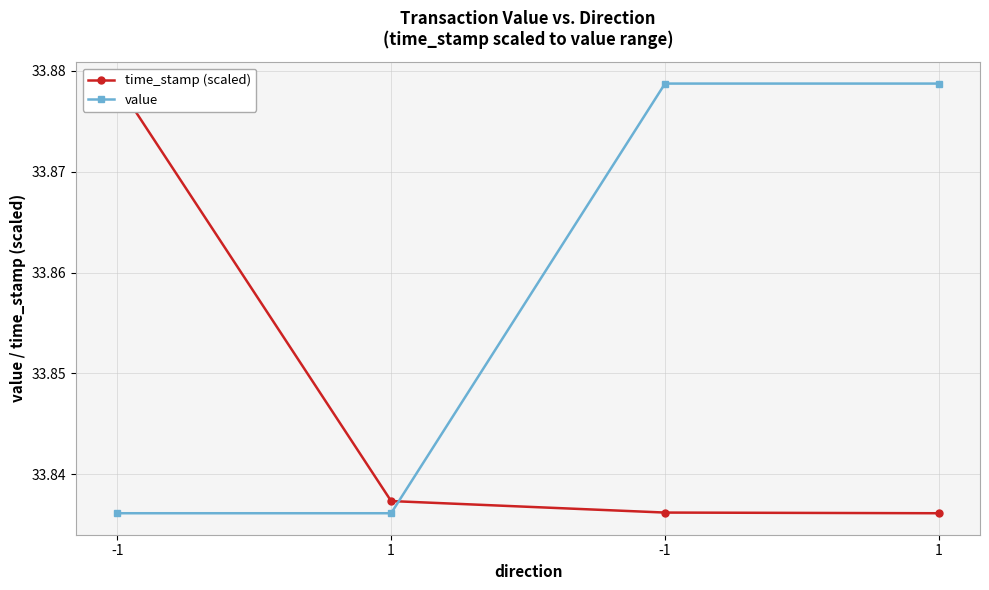

Which series has the largest range (max minus min)?

time_stamp (scaled)